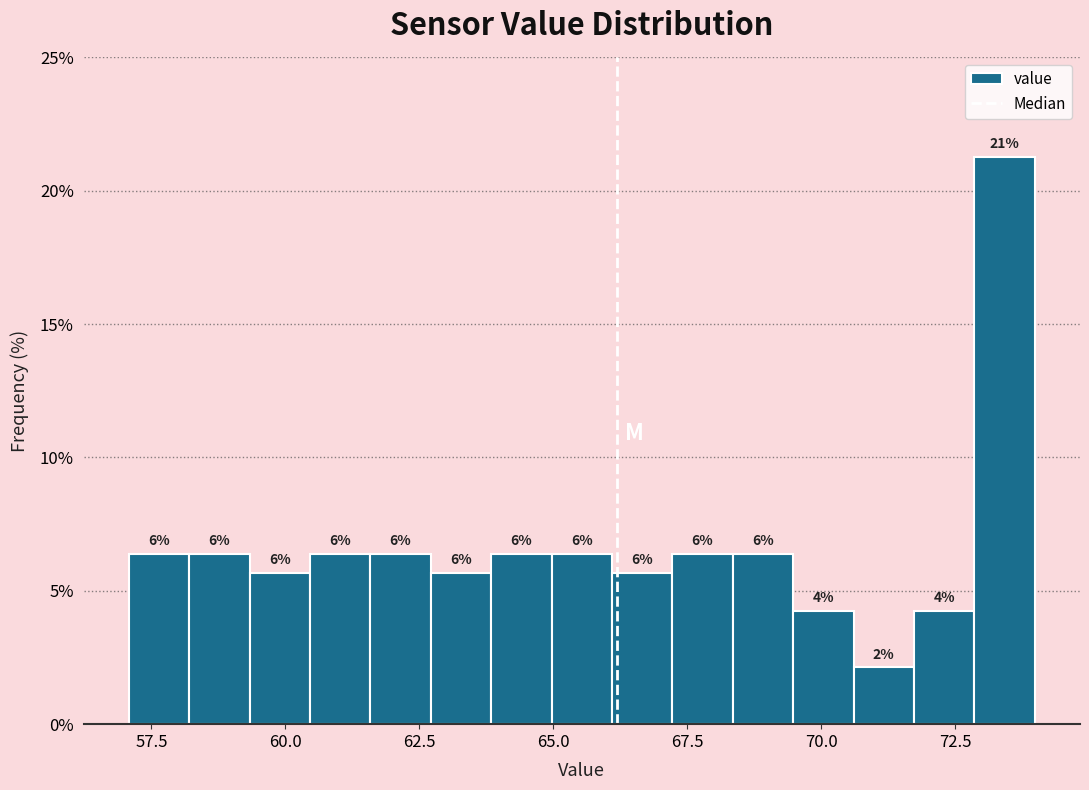

Around what value on the x-axis is the tallest bar? Give the approximate position of its centre, as read against the axis.

73.5